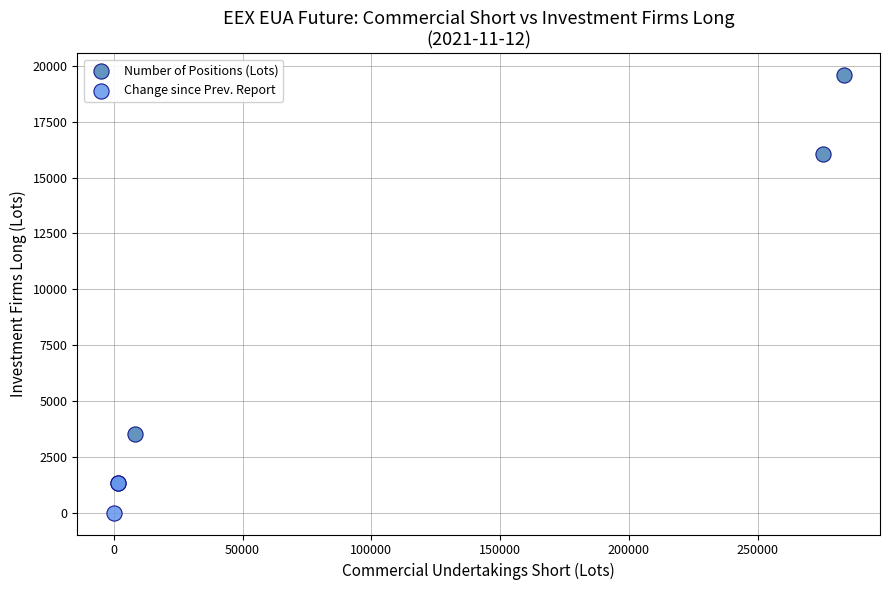

Which series has the widest spread of Y values?

Number of Positions (Lots)